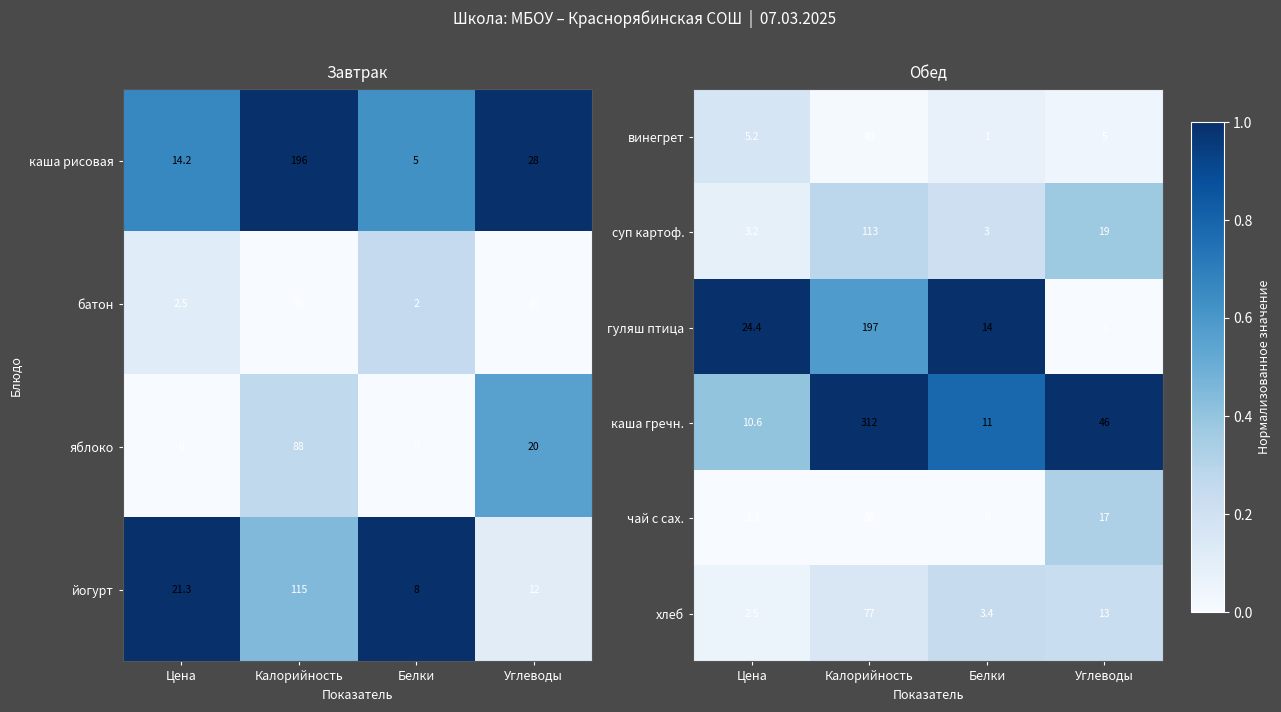

At which label is гуляш птица closest to 100?

Цена